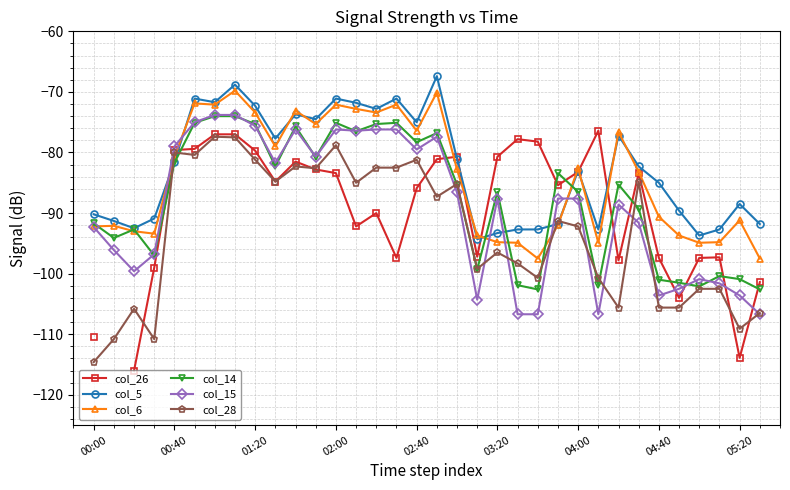

The col_14 series shows -27.4 at 10. True or false?

False